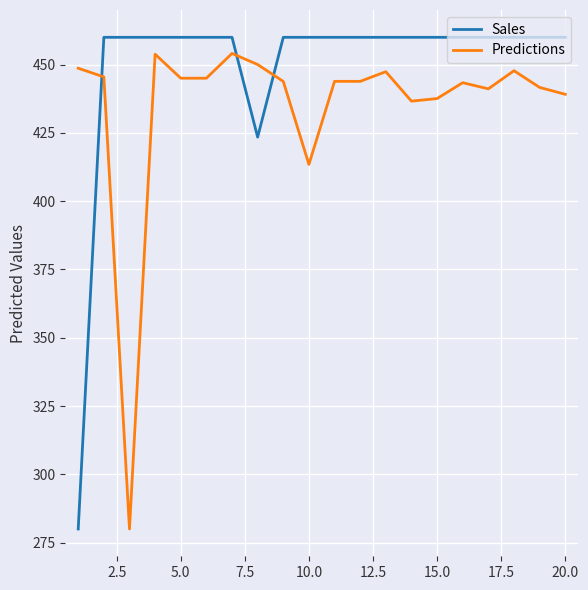

True or false: Predictions and Sales intersect in this chart.

True